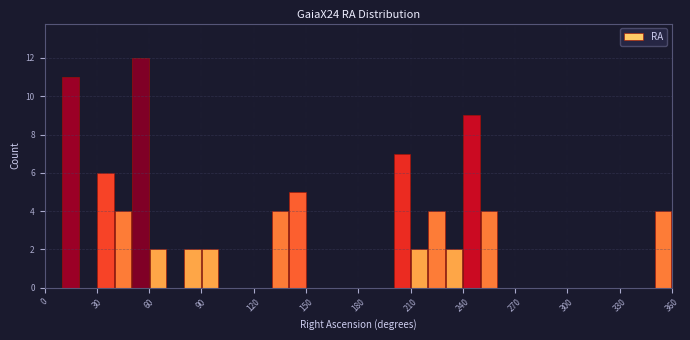

Around what value on the x-axis is the tallest bar? Give the approximate position of its centre, as read against the axis.

55